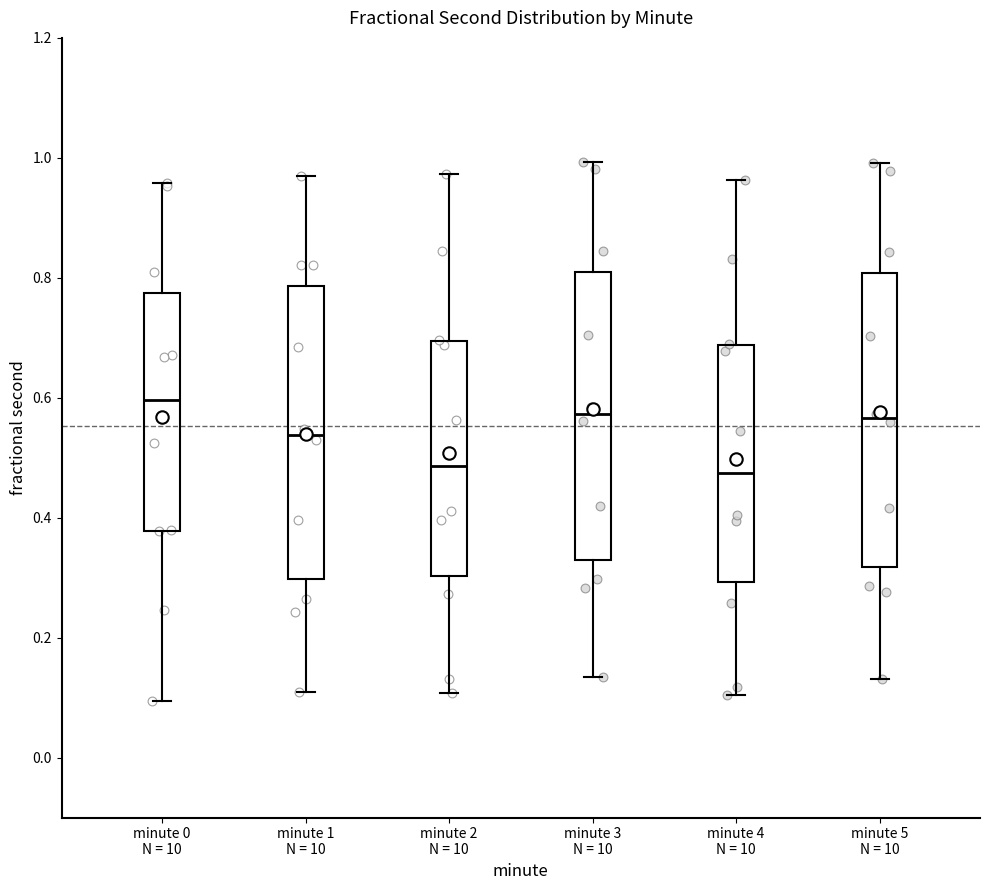

Reading left to right, read every box against the y-axis: the position of its median line, the range the box covers, and the ends of its whiskers. The values are not printed on the chart, so give them approximately, as read against the axis.

minute 0 N = 10: median 0.60, box 0.38 to 0.78, whiskers 0.10 to 0.96
minute 1 N = 10: median 0.54, box 0.30 to 0.78, whiskers 0.10 to 0.98
minute 2 N = 10: median 0.48, box 0.30 to 0.70, whiskers 0.10 to 0.98
minute 3 N = 10: median 0.58, box 0.32 to 0.80, whiskers 0.14 to 1.00
minute 4 N = 10: median 0.48, box 0.30 to 0.68, whiskers 0.10 to 0.96
minute 5 N = 10: median 0.56, box 0.32 to 0.80, whiskers 0.14 to 1.00